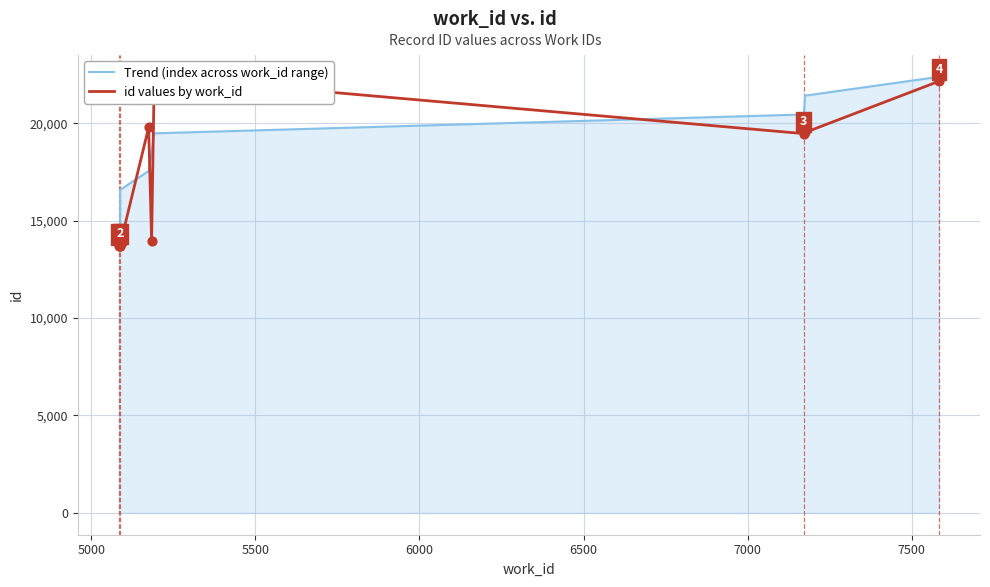

Which series contains the highest Y value?

Trend (index across work_id range)